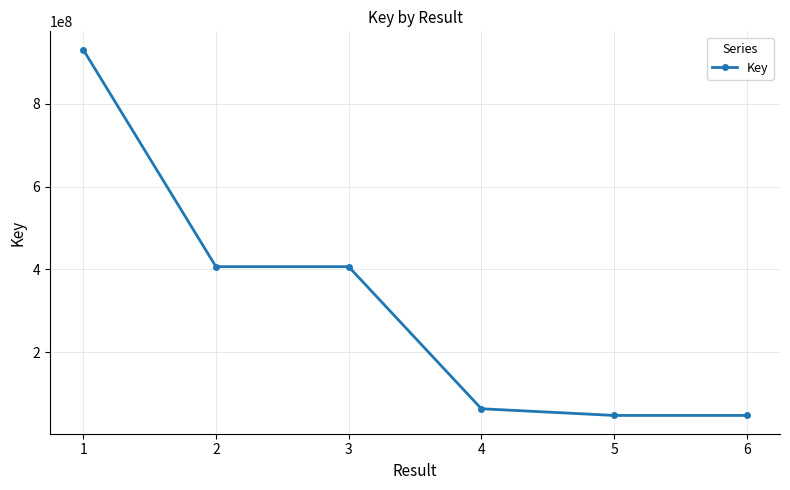

At which label is the value closest to 489139529?

2